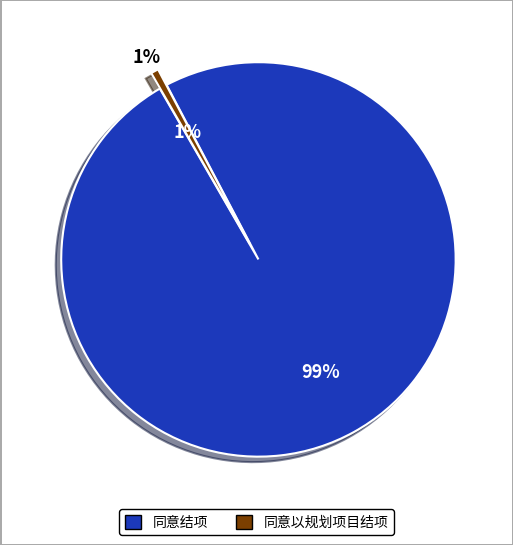

Which slice is the smallest?

同意以规划项目结项